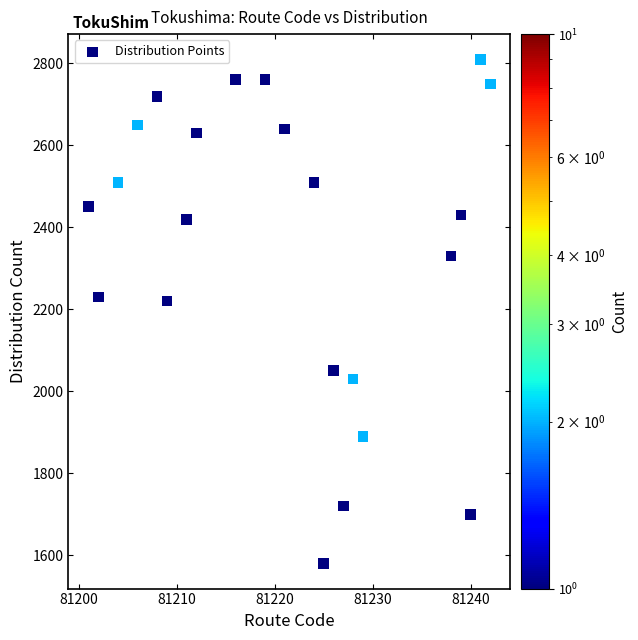

What is the range of X values (max minus min)?

41